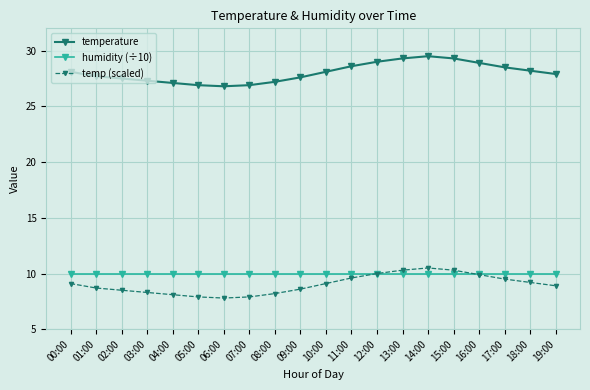

What are all the series names shown in the legend?

temperature, humidity (÷10), temp (scaled)